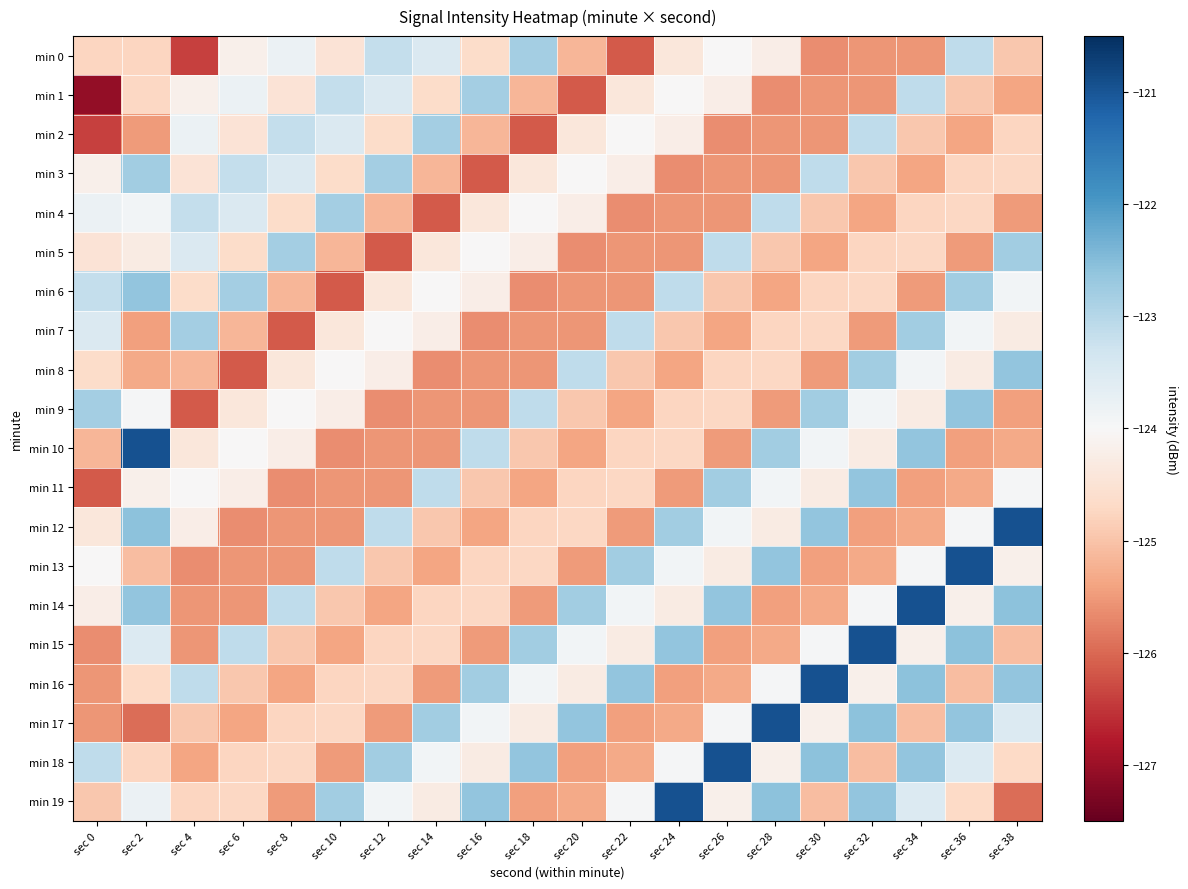

Which has a higher value, sec 10 or sec 22?

sec 10